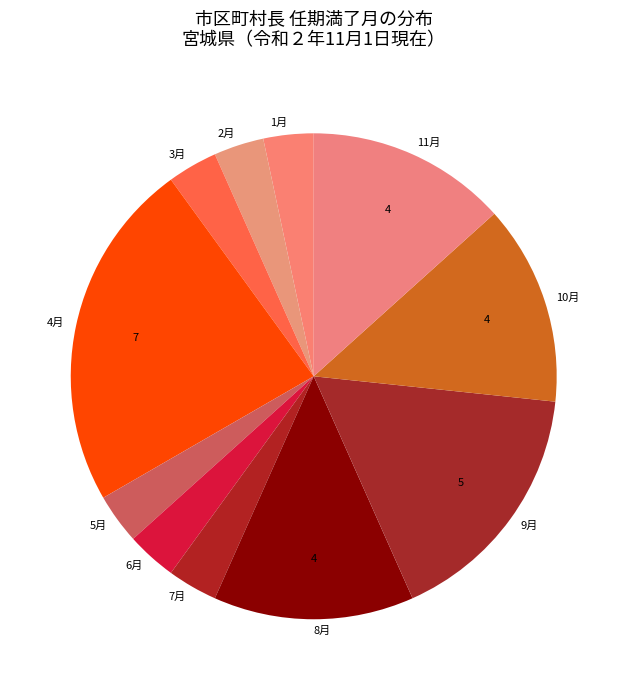

What is the largest slice in the pie chart?

4月